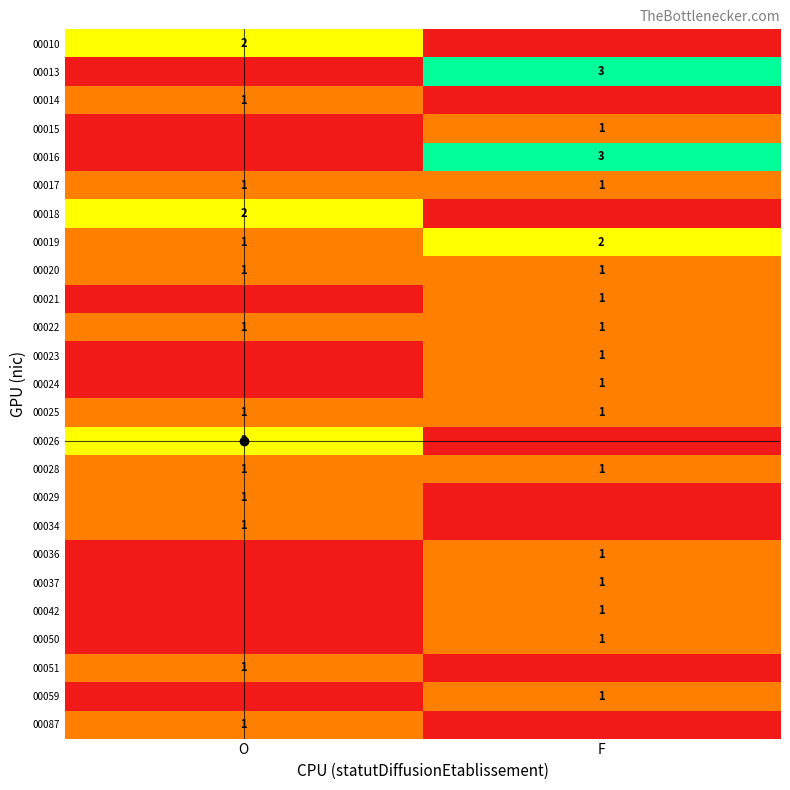

What is the difference between the highest and lowest values at O?

2